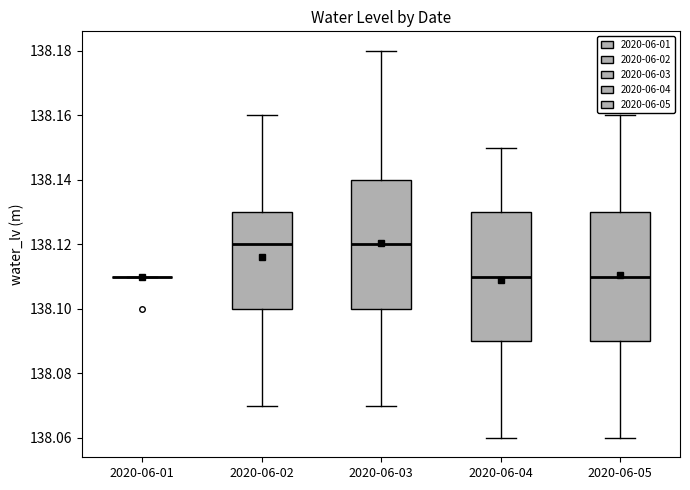

Where is the upper edge of the box for 2020-06-02 on the y-axis? The values are not printed on the chart, so give them approximately, as read against the axis.

138.13